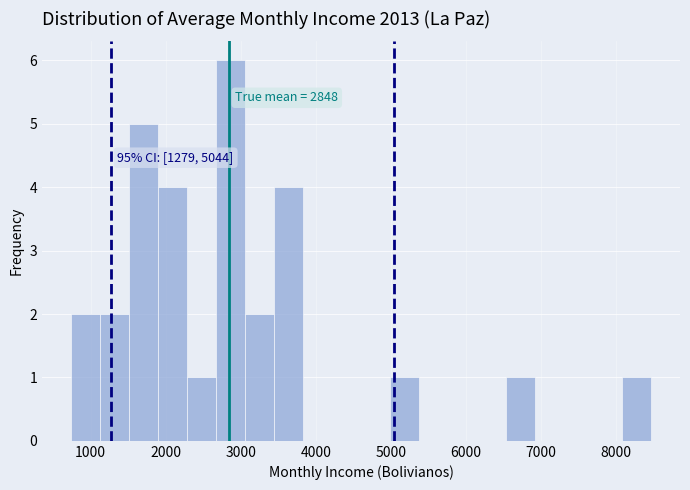

Around what value on the x-axis is the tallest bar? Give the approximate position of its centre, as read against the axis.

2900